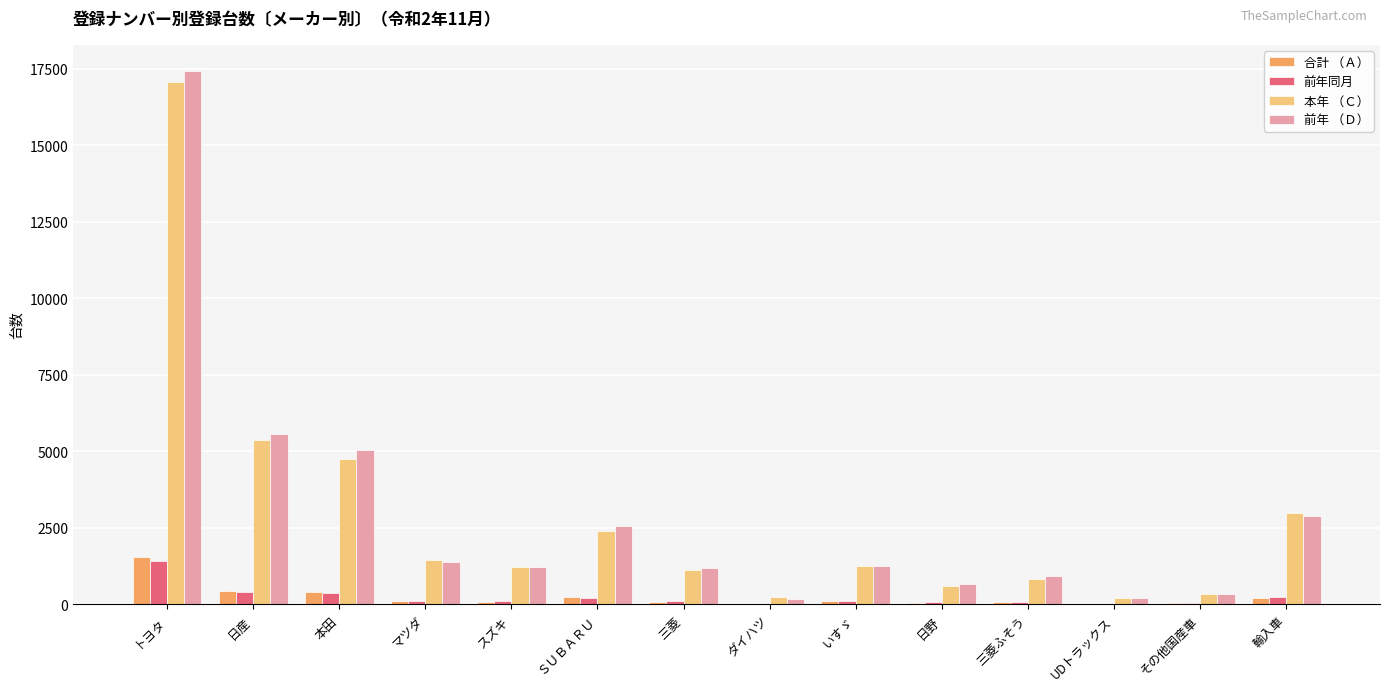

What are all the series names shown in the legend?

合計 （Ａ）, 前年同月, 本年 （Ｃ）, 前年 （Ｄ）